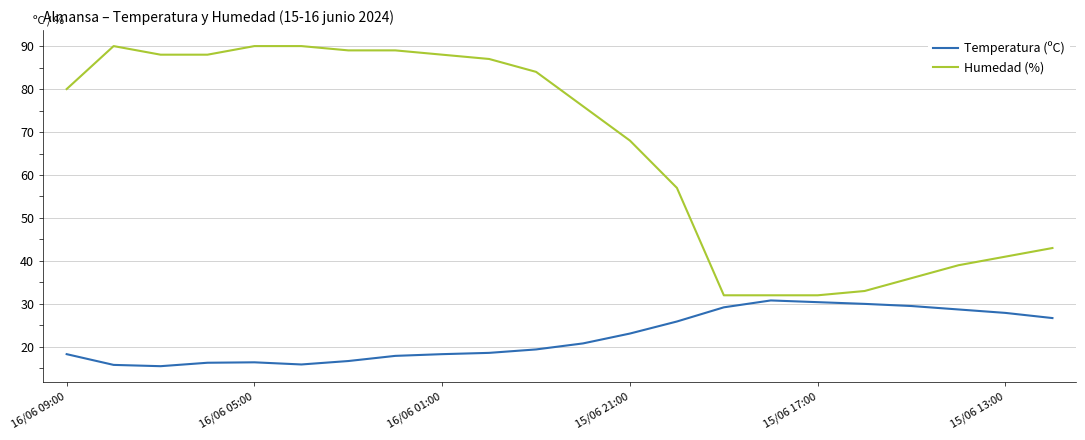

True or false: Temperatura (ºC) and Humedad (%) intersect in this chart.

False